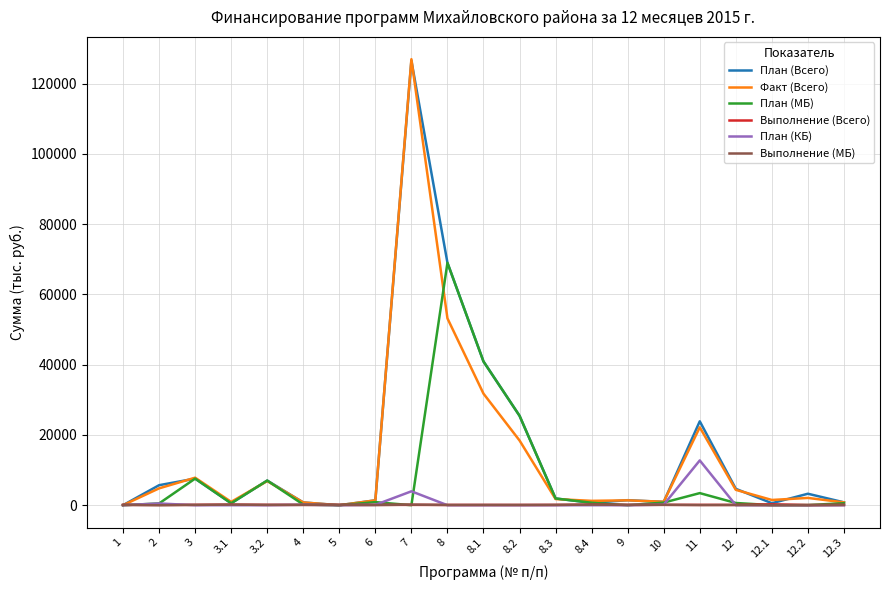

The value of План (Всего) at 8 is 18502.2. True or false?

False